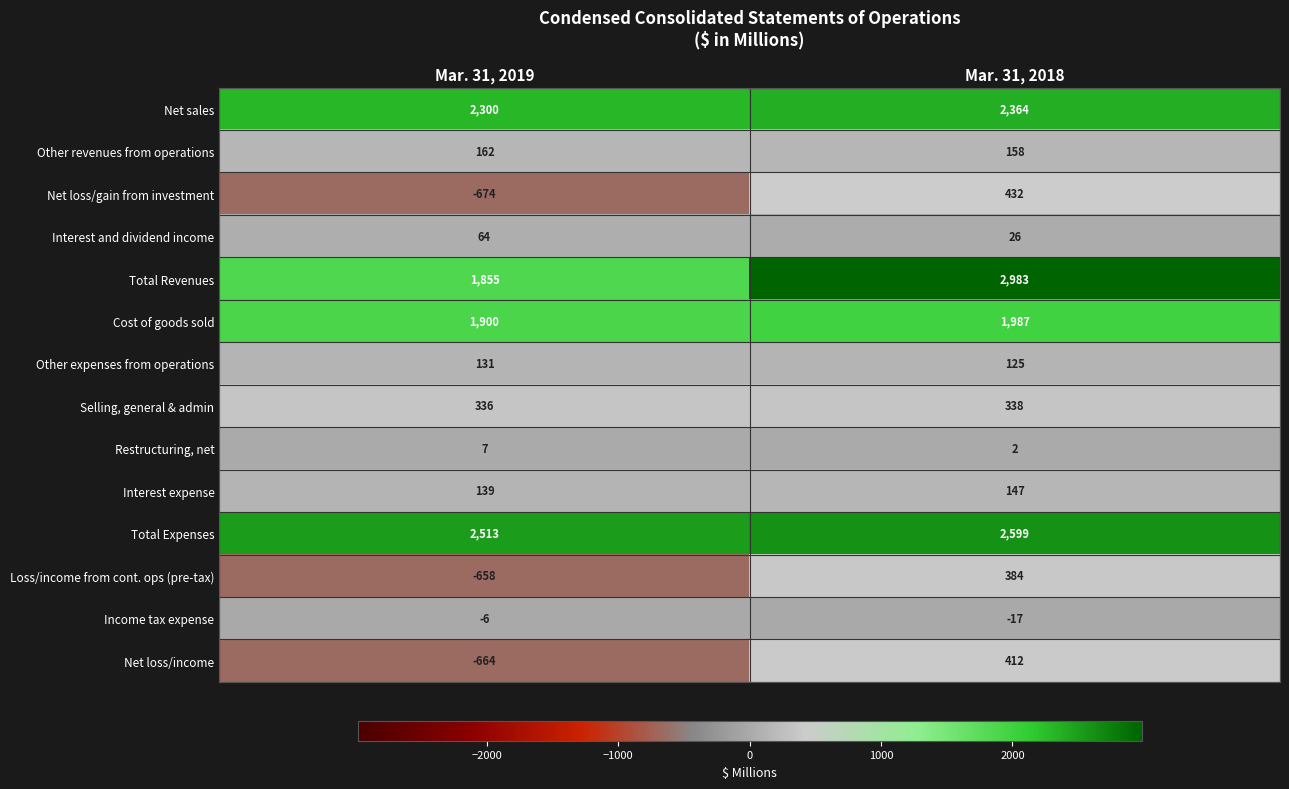

Which series has the largest total across all categories?

Total Expenses